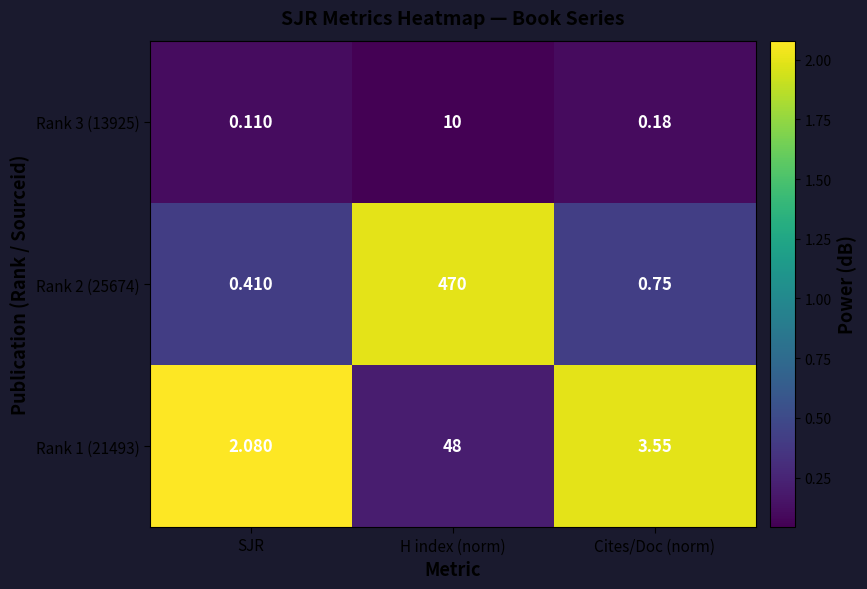

At which label does Rank 2 (25674) reach its minimum?

SJR